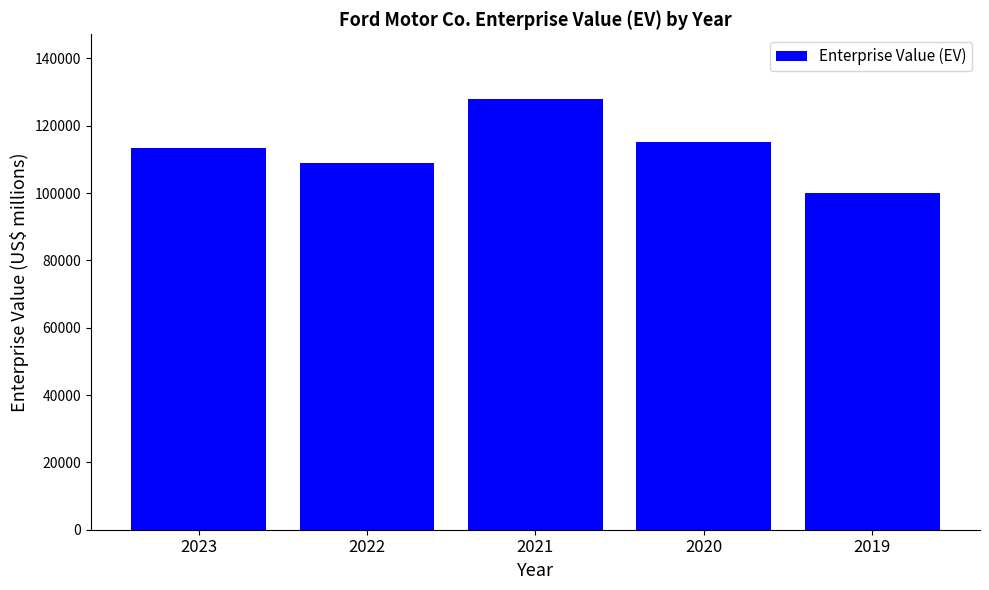

Is it true that the value at 2022 is 108841?

True